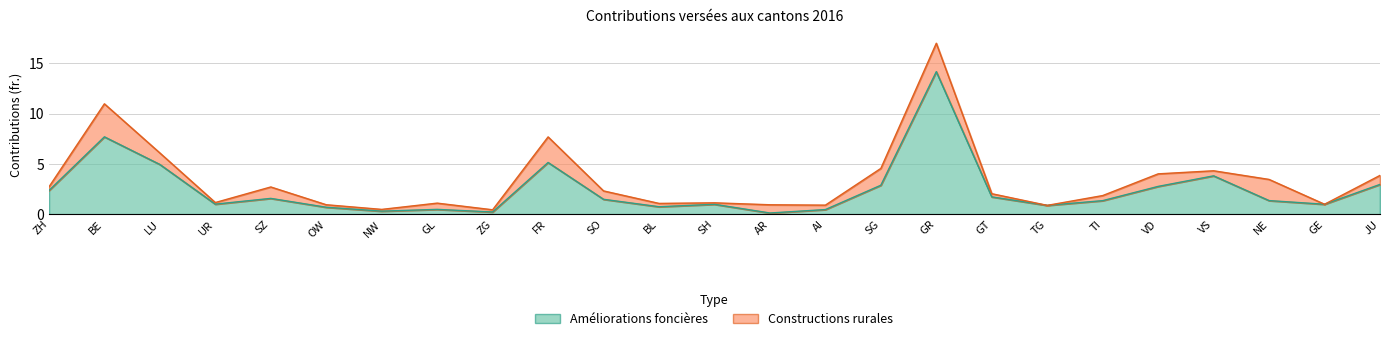

Reading left to right, what are all the values shown in this chart?

2.4	7.7	5.0	1.0	1.6	0.7	0.3	0.5	0.2	5.1	1.5	0.7	1.0	0.1	0.5	2.9	14.2	1.7	0.9	1.4	2.8	3.8	1.4	1.0	3.0